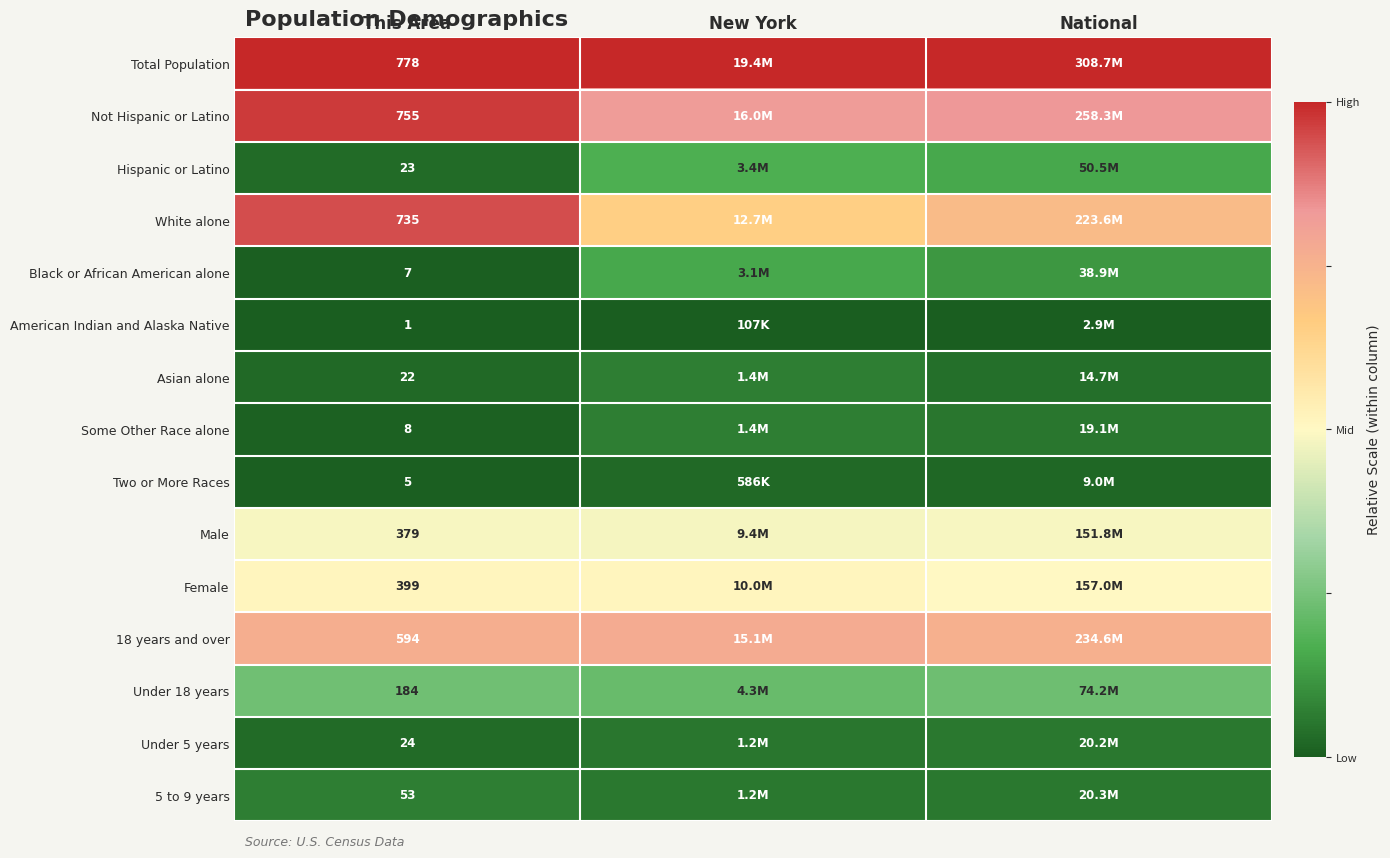

Is the value of Two or More Races at This Area greater than the value of Under 5 years at This Area?

No